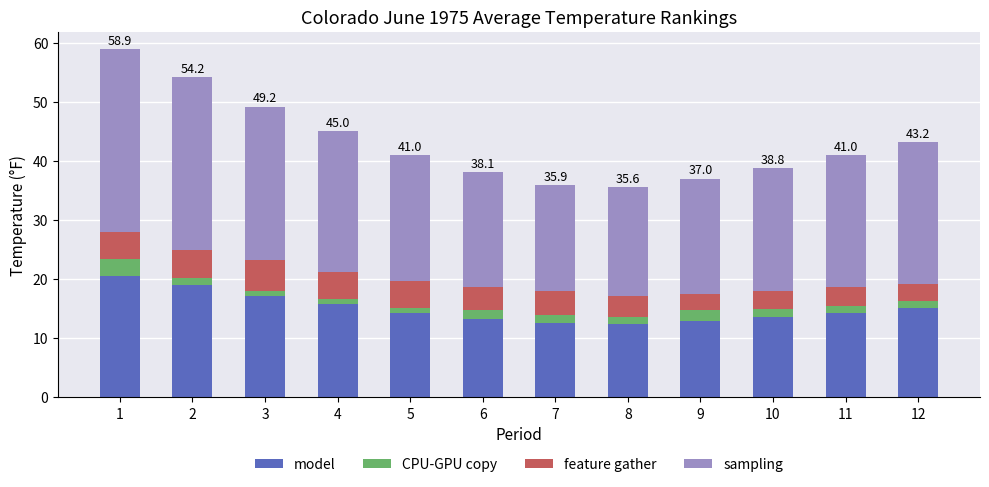

What is the difference between the second highest and minimum values in the model series?

6.5